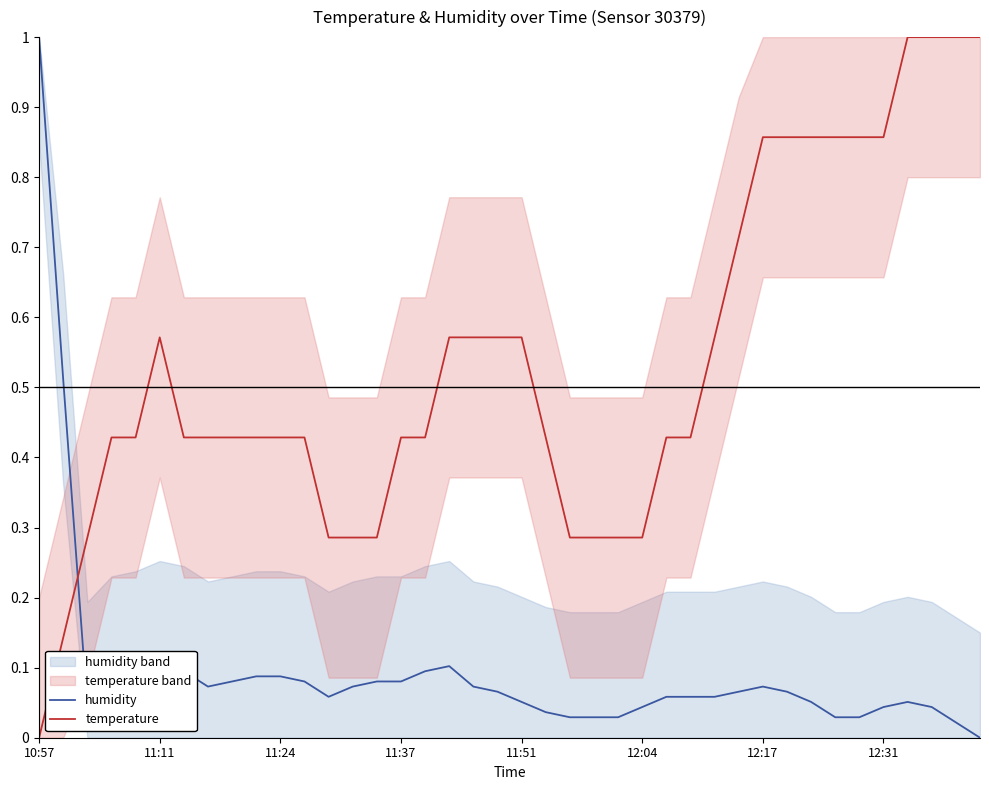

How many intersections are there between humidity and temperature?

1